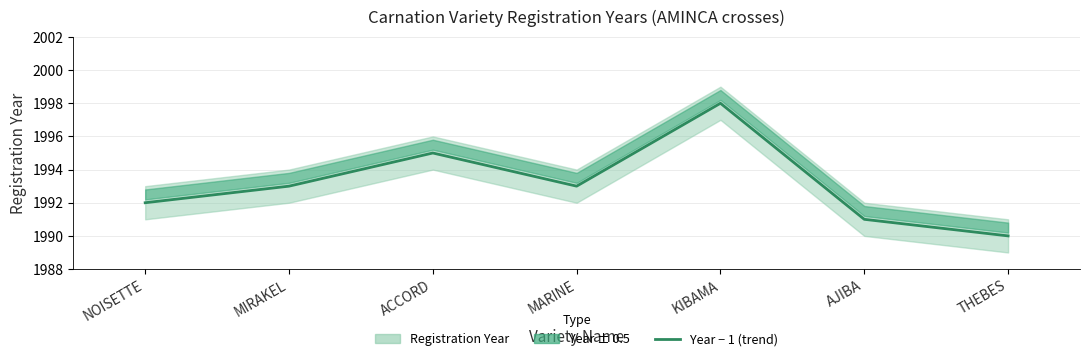

How many lines are shown in the chart?

1